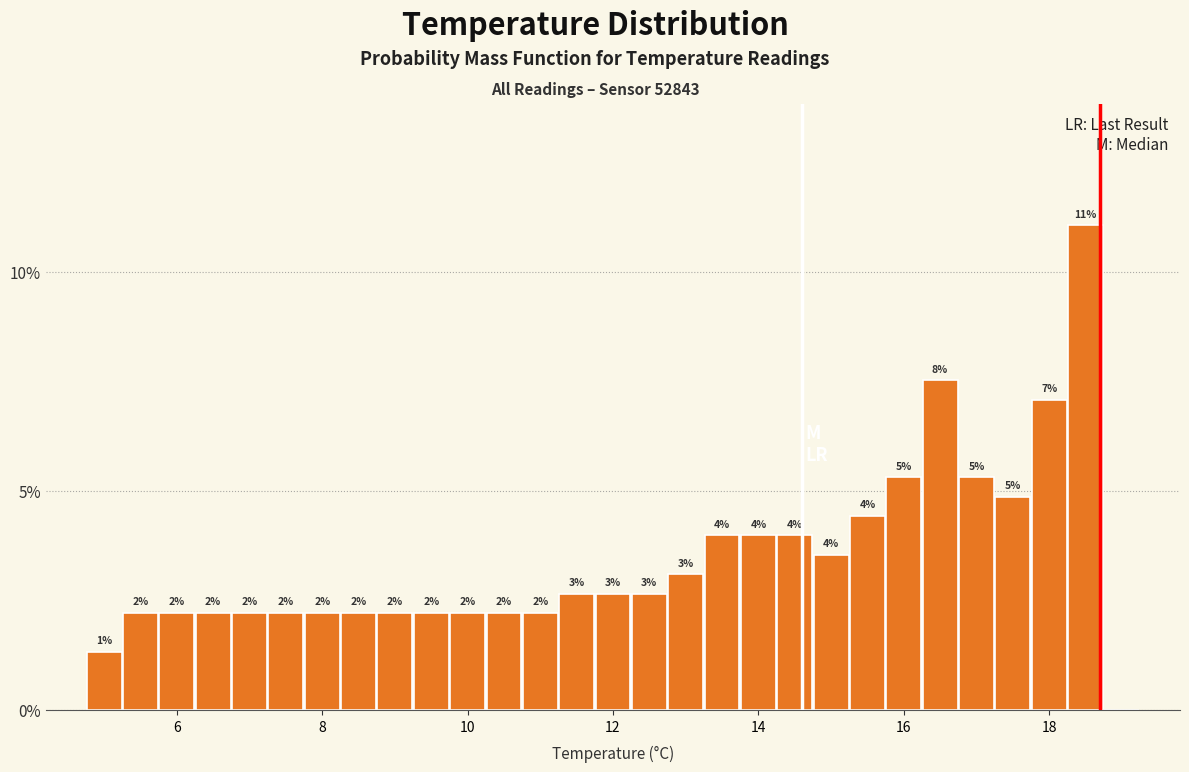

Read against the x-axis, roughly where is the centre of the tallest bar?

18.6